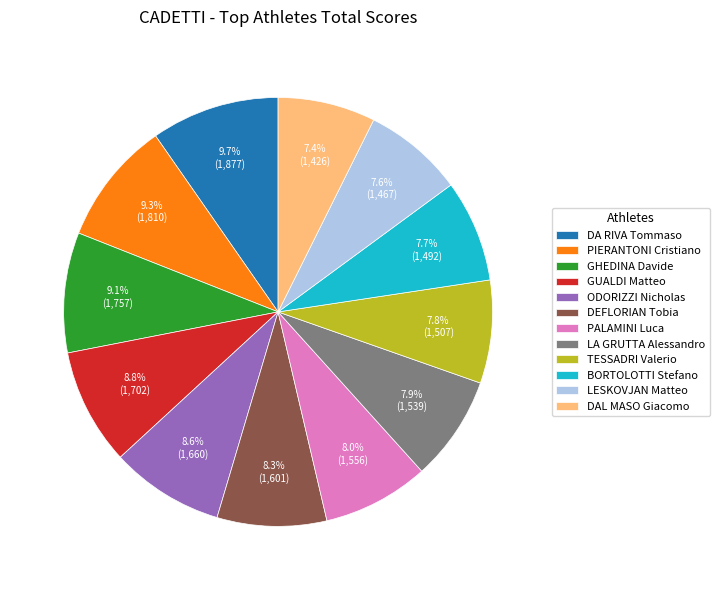

What portion of the pie excludes ODORIZZI Nicholas?

91.4%